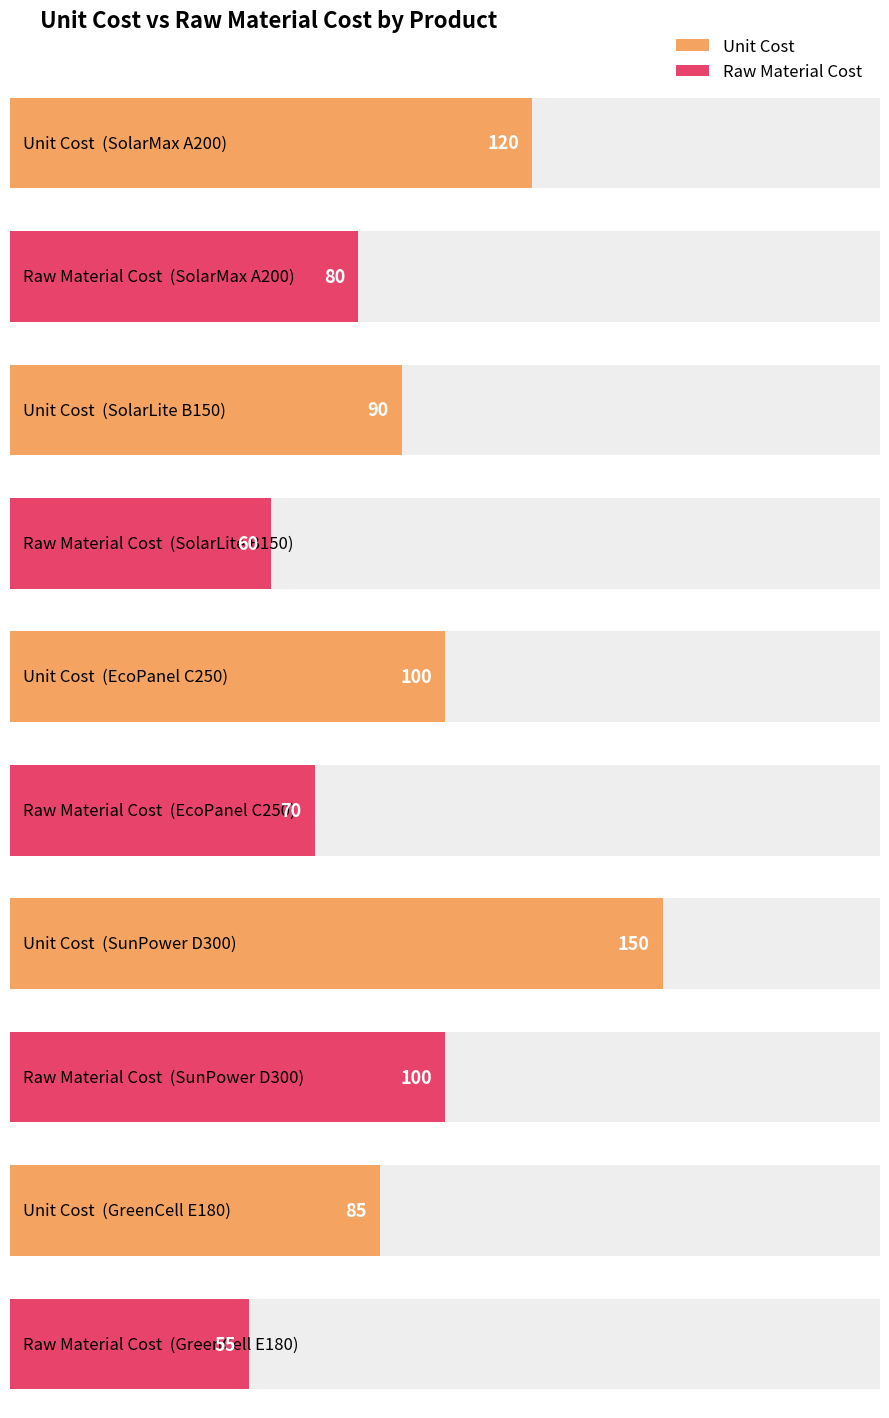

Which series has the largest range (max minus min)?

unitcost